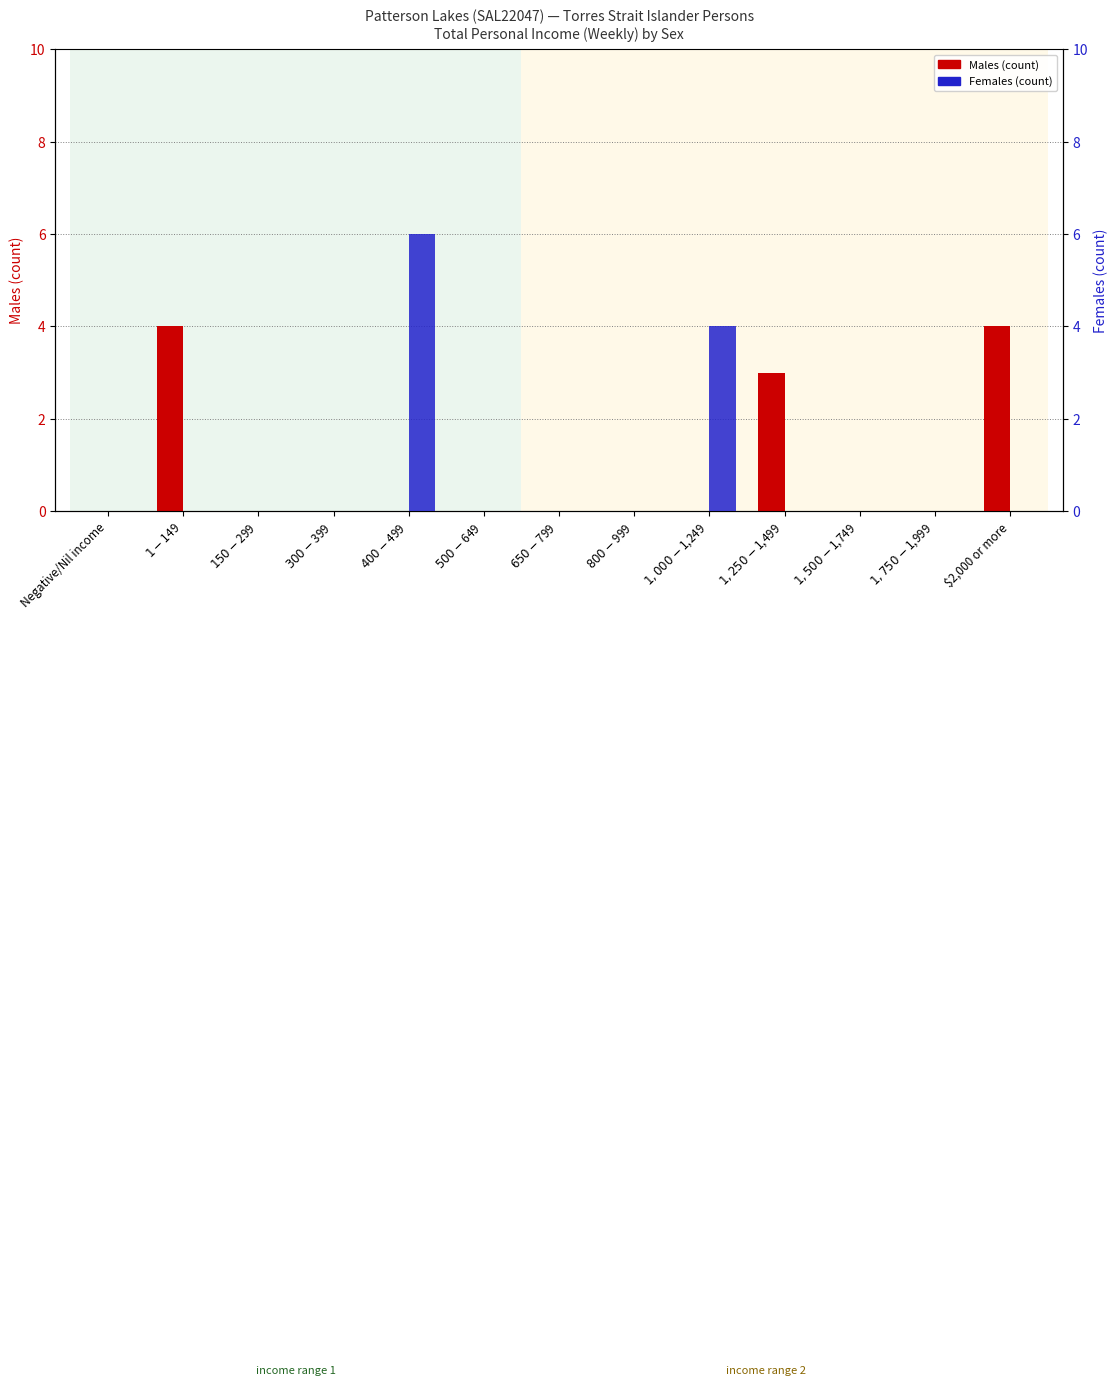

List the labels in order of Males value, smallest first.

Negative/Nil income, $150-$299, $300-$399, $400-$499, $500-$649, $650-$799, $800-$999, $1,000-$1,249, $1,500-$1,749, $1,750-$1,999, $1,250-$1,499, $1-$149, $2,000 or more